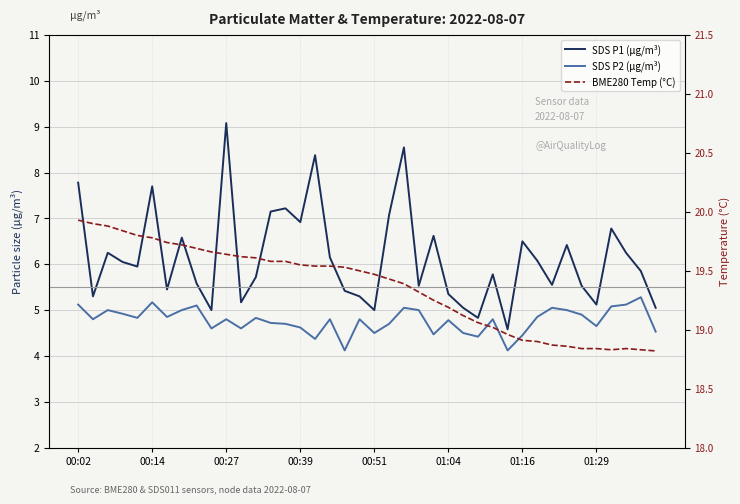

How many values in the SDS P1 (μg/m³) series exceed 5?

36